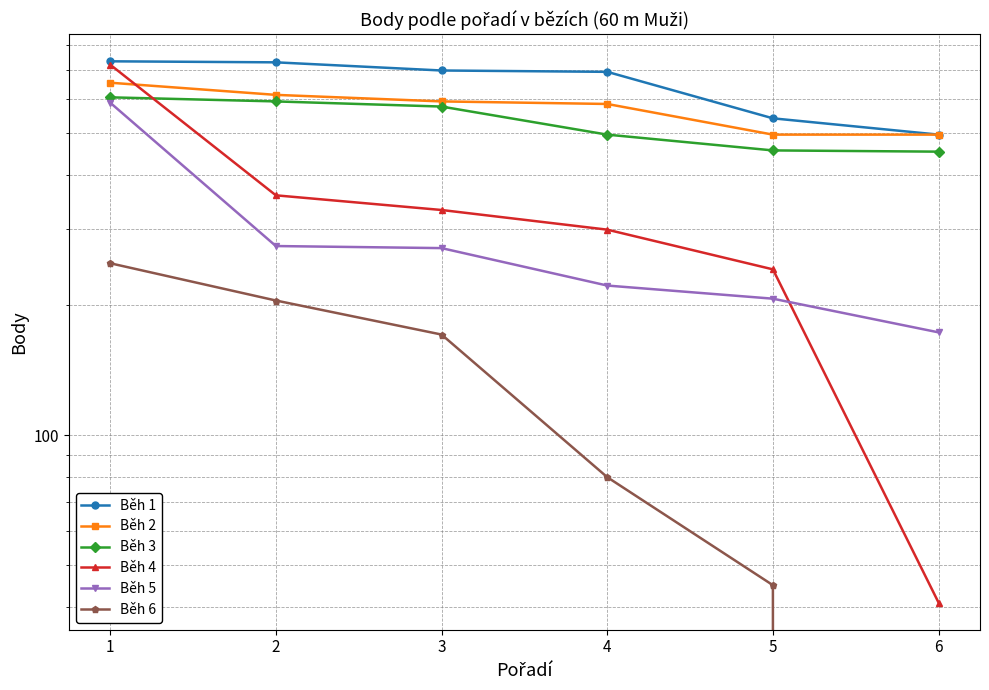

What is the maximum value for Běh 2?

654